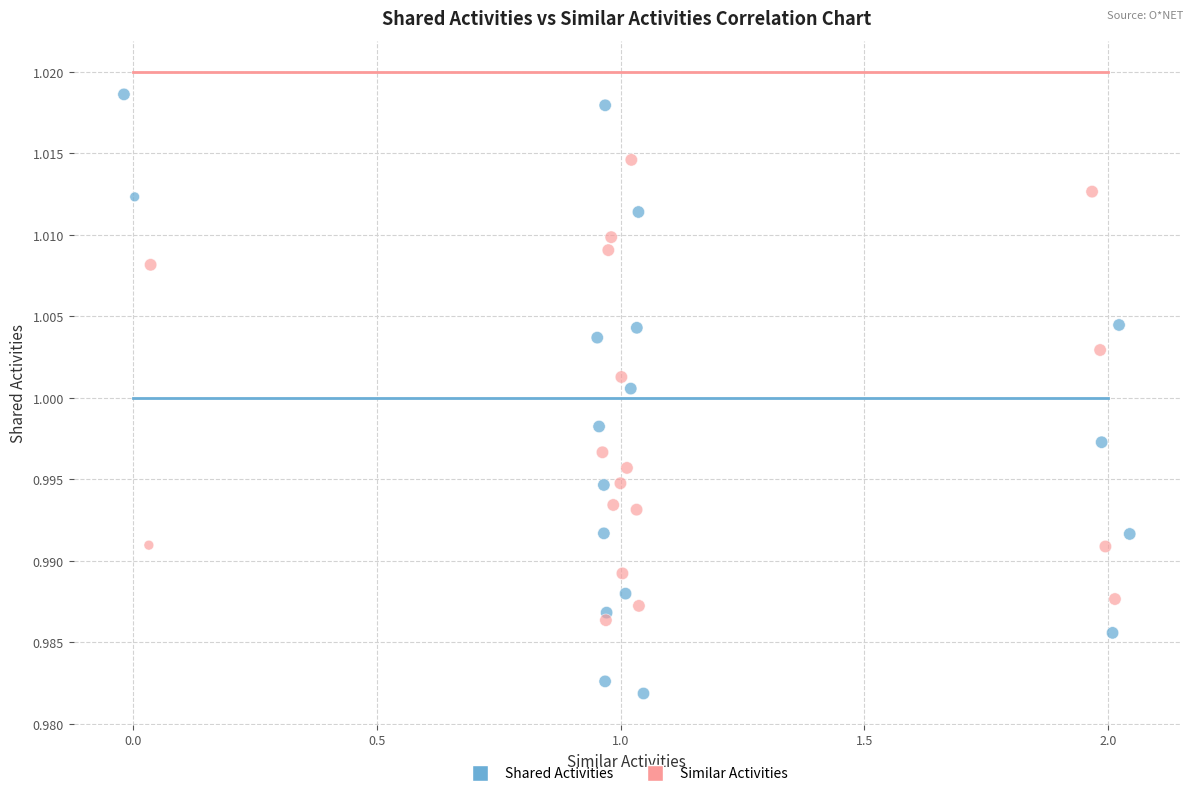

Which series reaches the minimum Y coordinate?

Shared Activities